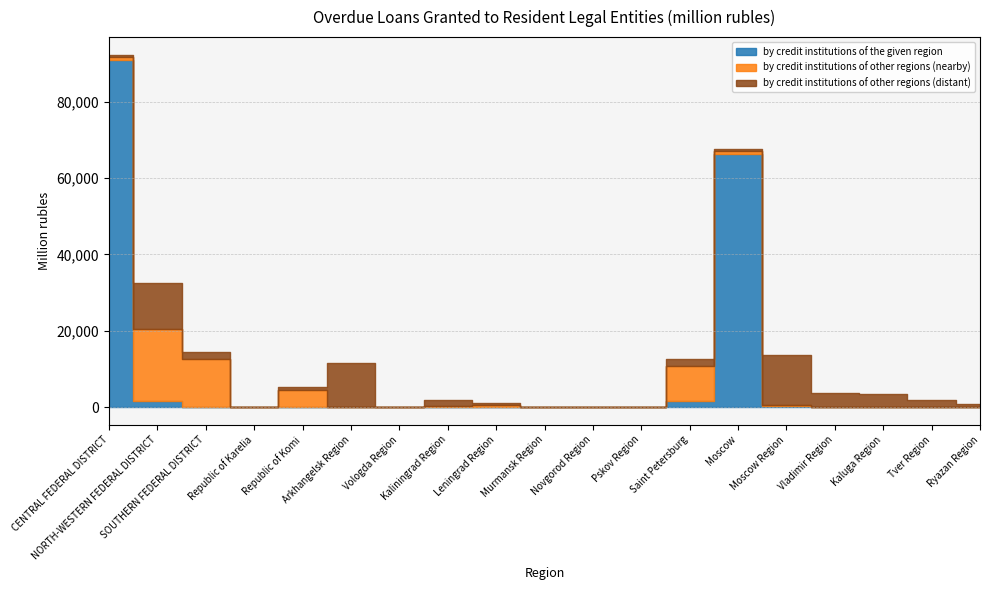

Is the value of by credit institutions of other regions (nearby) at Republic of Karelia greater than the value of by credit institutions of the given region at Tver Region?

Yes